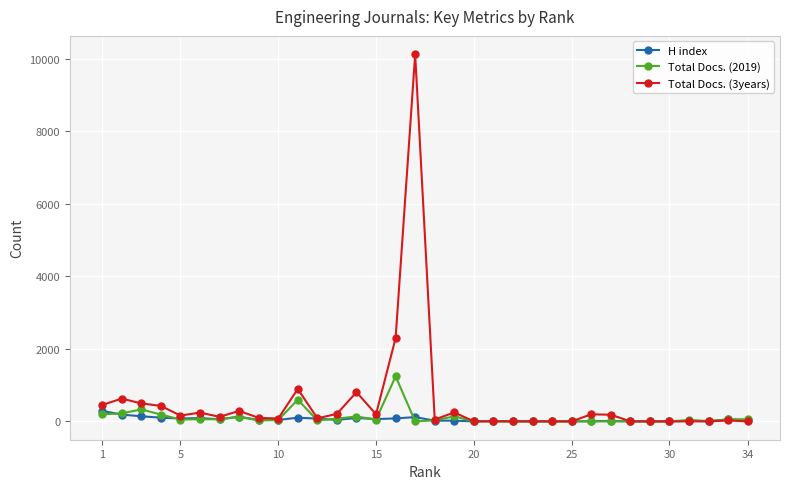

List the series in order of their peak value, lowest first.

H index, Total Docs. (2019), Total Docs. (3years)